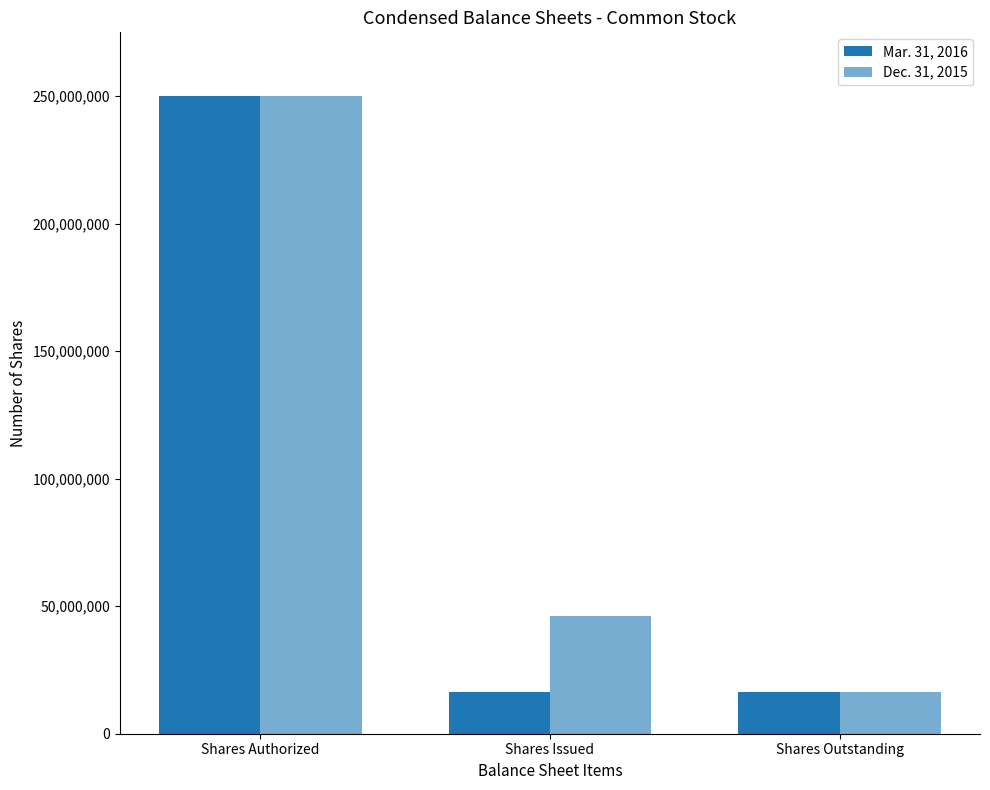

Which label corresponds to the smallest value in the chart?

Shares Issued